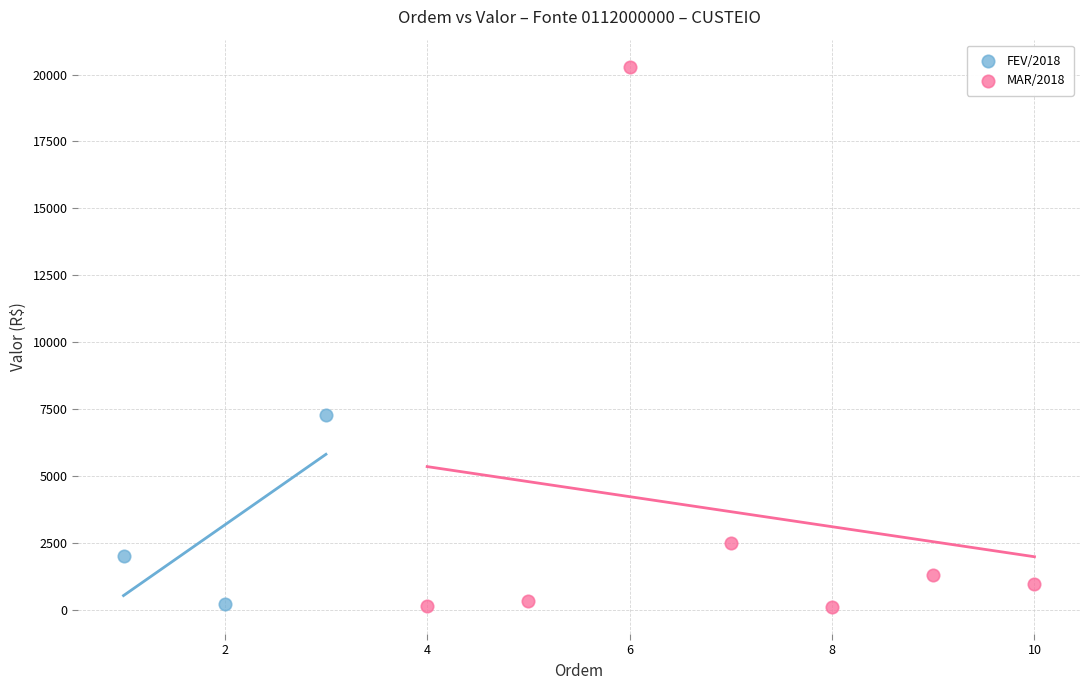

Which series contains the highest Y value?

MAR/2018